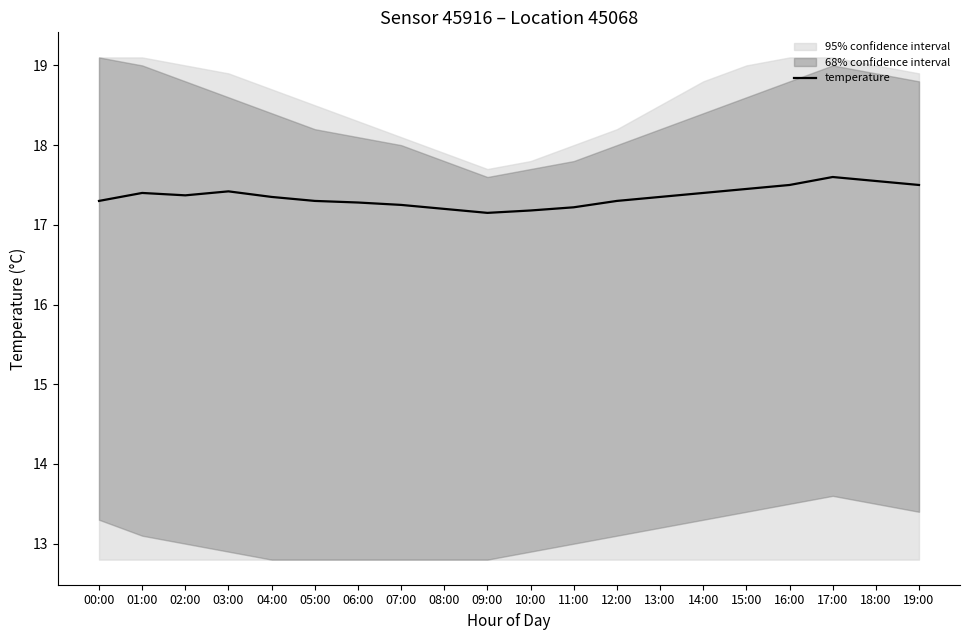

Reading left to right, what are all the values shown in this chart?

17.3	17.4	17.4	17.4	17.4	17.3	17.3	17.2	17.2	17.1	17.2	17.2	17.3	17.4	17.4	17.4	17.5	17.6	17.6	17.5